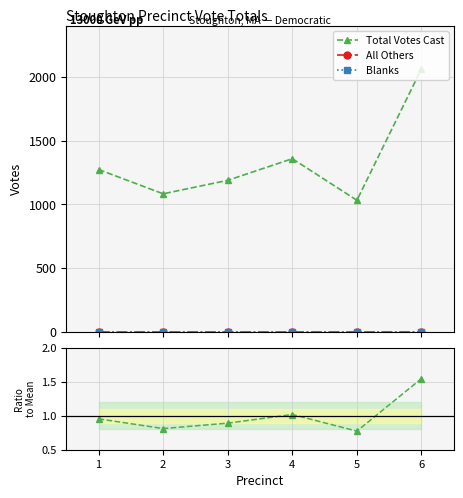

What is the difference between the highest and lowest values at 2?

1083.0